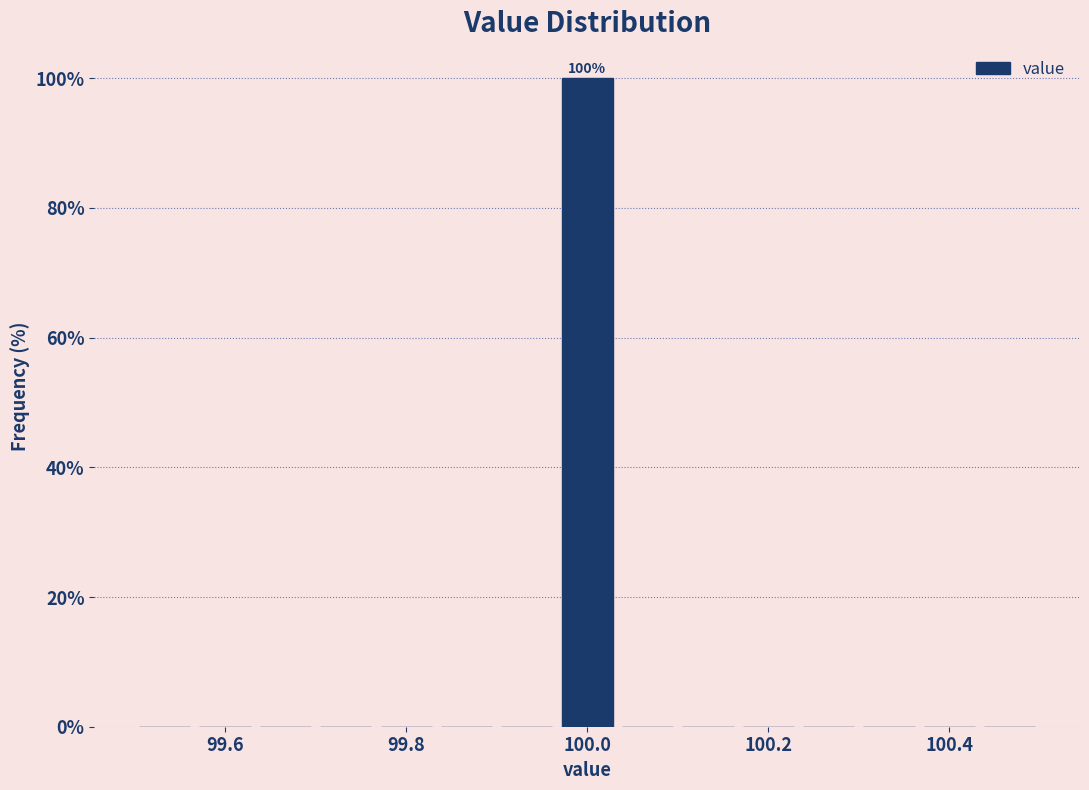

Read against the x-axis, roughly where is the centre of the tallest bar?

100.00